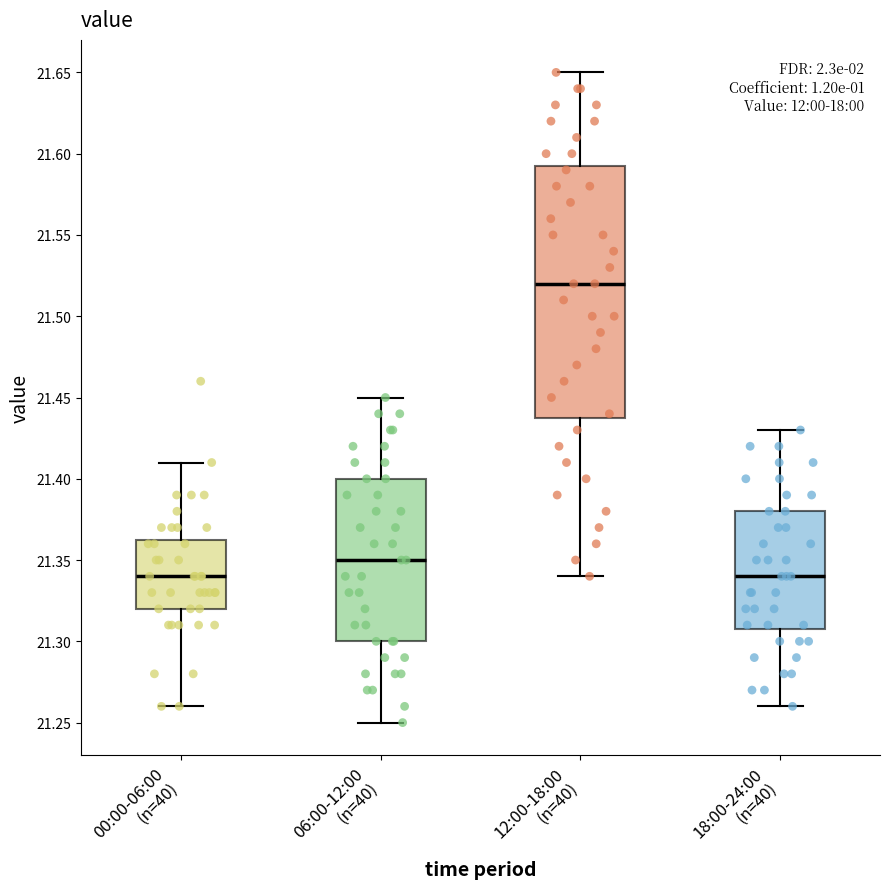

Where does the upper whisker of the box for 18:00-24:00 (n=40) end on the y-axis? The values are not printed on the chart, so give them approximately, as read against the axis.

21.430